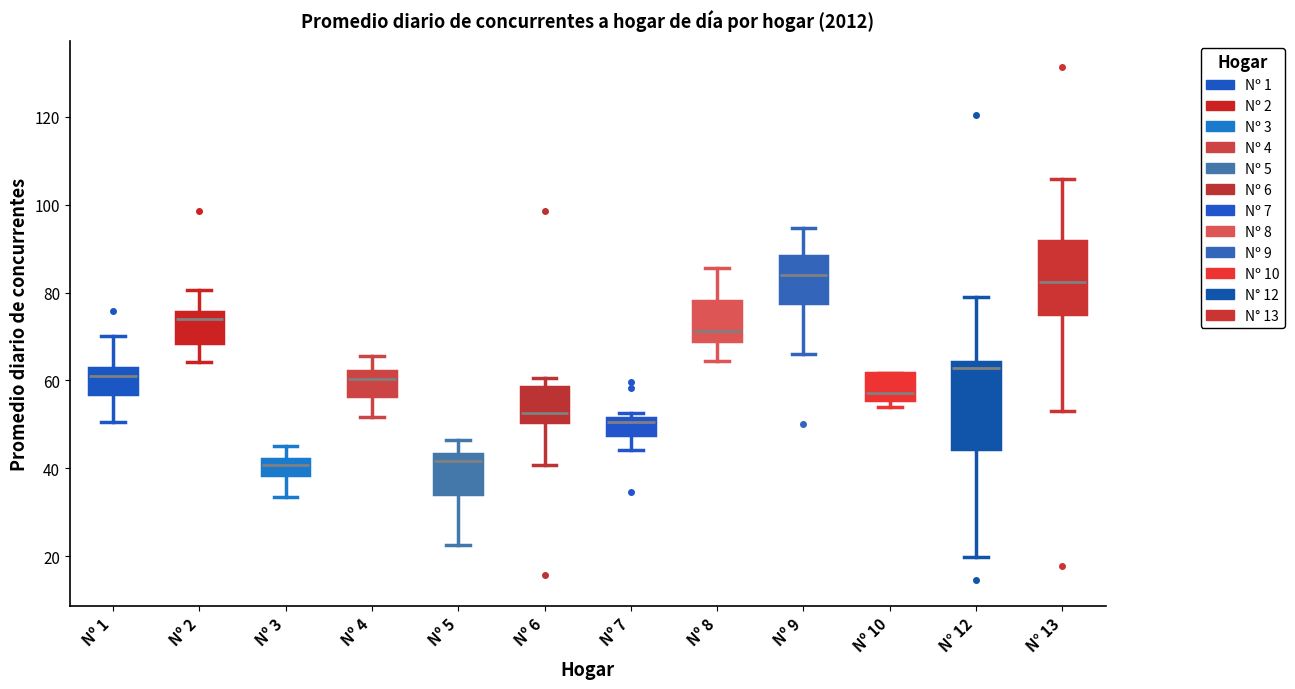

Where does the median line of the box for N° 12 sit on the y-axis? The values are not printed on the chart, so give them approximately, as read against the axis.

62